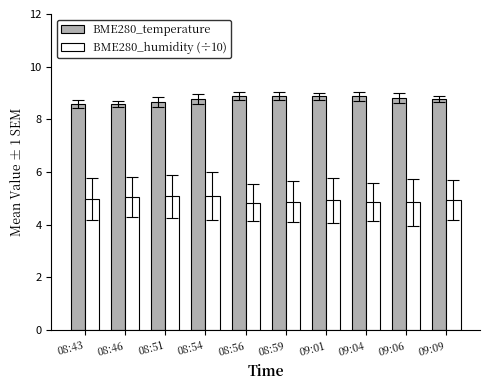

Is the value of BME280_humidity (÷10) at 08:51 greater than the value of BME280_temperature at 08:59?

No